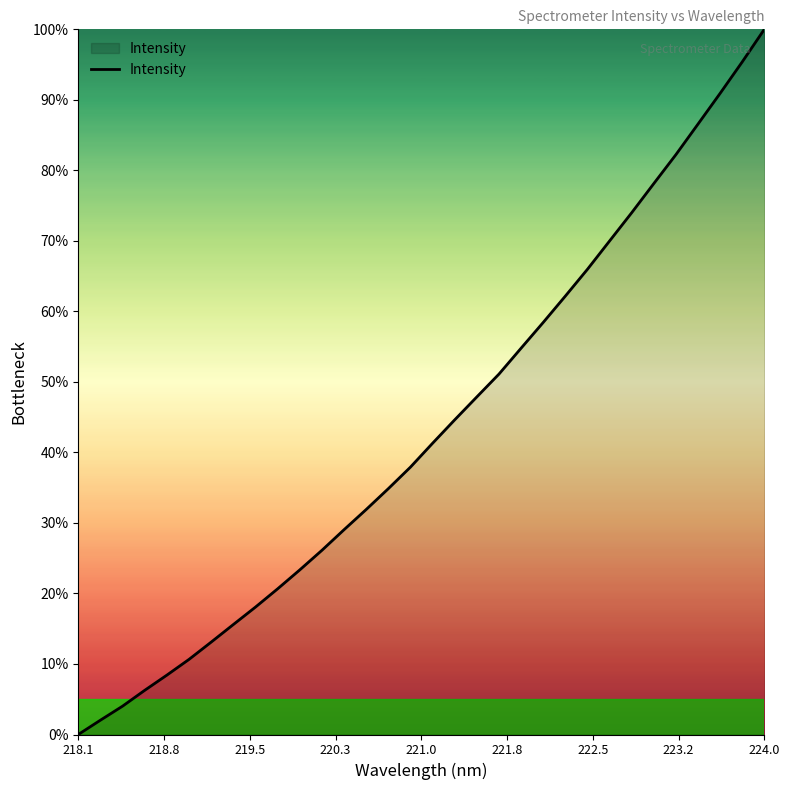

What is the difference between the maximum and minimum values?

100.0